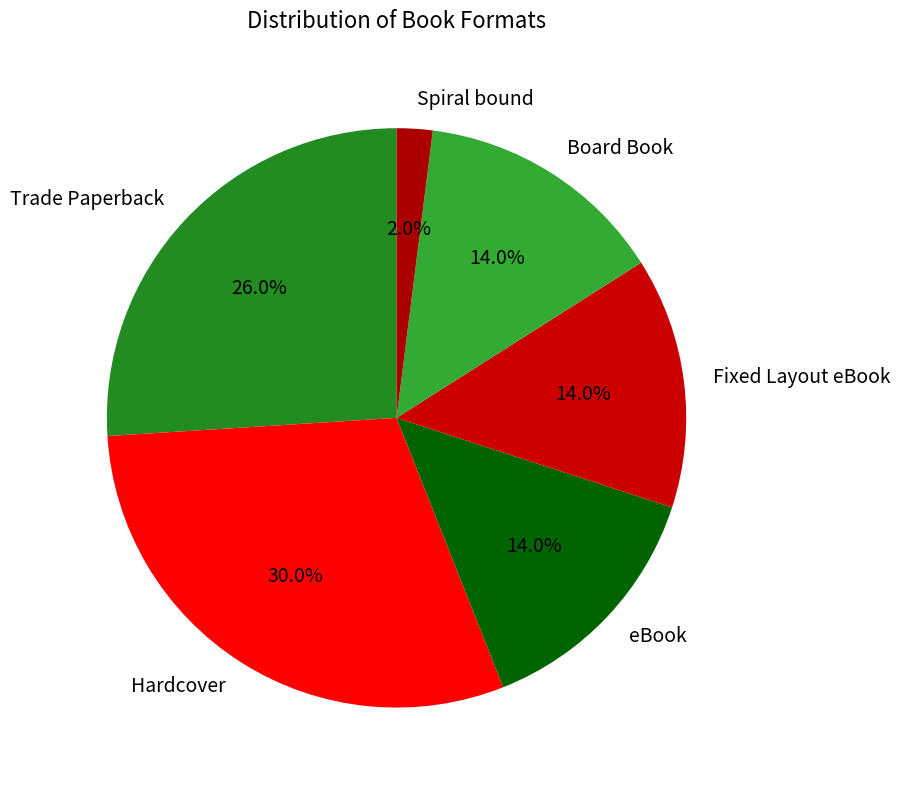

Count the number of slices in the pie.

6